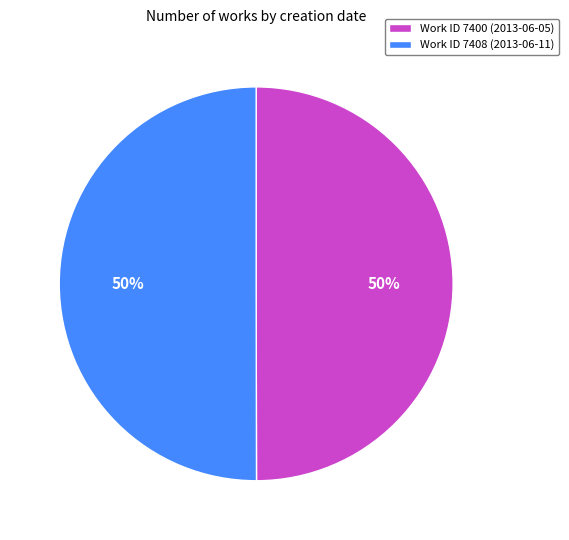

Approximately how many times larger is the value at Work ID 7408 (2013-06-11) compared to Work ID 7400 (2013-06-05)?

1.0